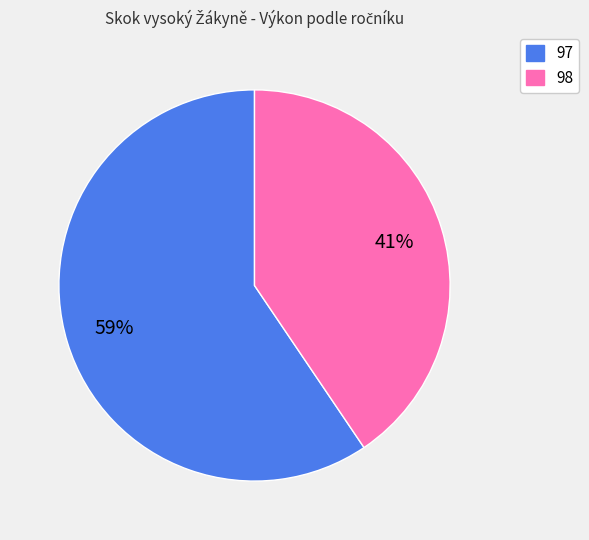

Is the sum of 97 and 98 greater than half?

Yes